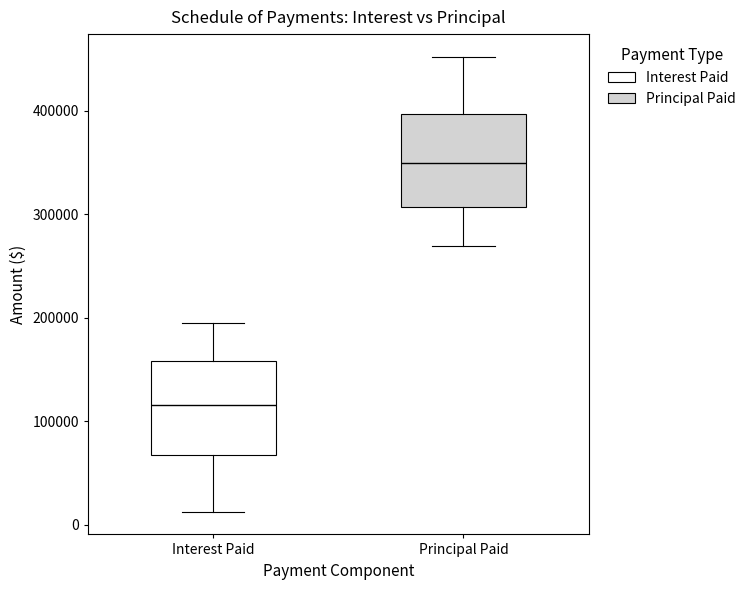

Where is the lower edge of the box for Interest Paid on the y-axis? The values are not printed on the chart, so give them approximately, as read against the axis.

70000